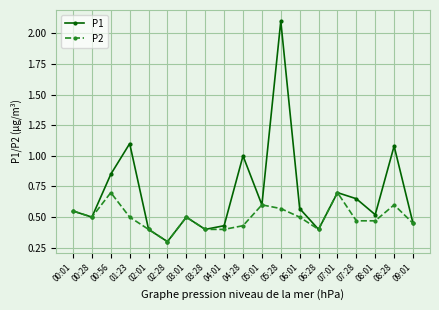

At which category does the chart reach its peak across all series?

05:28